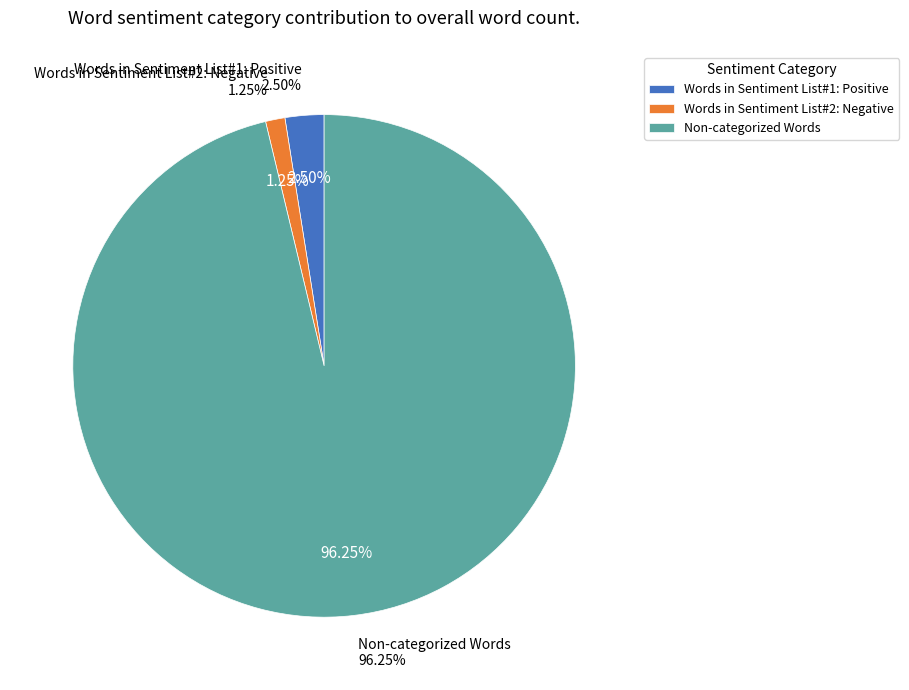

Which slice is the largest?

Non-categorized Words